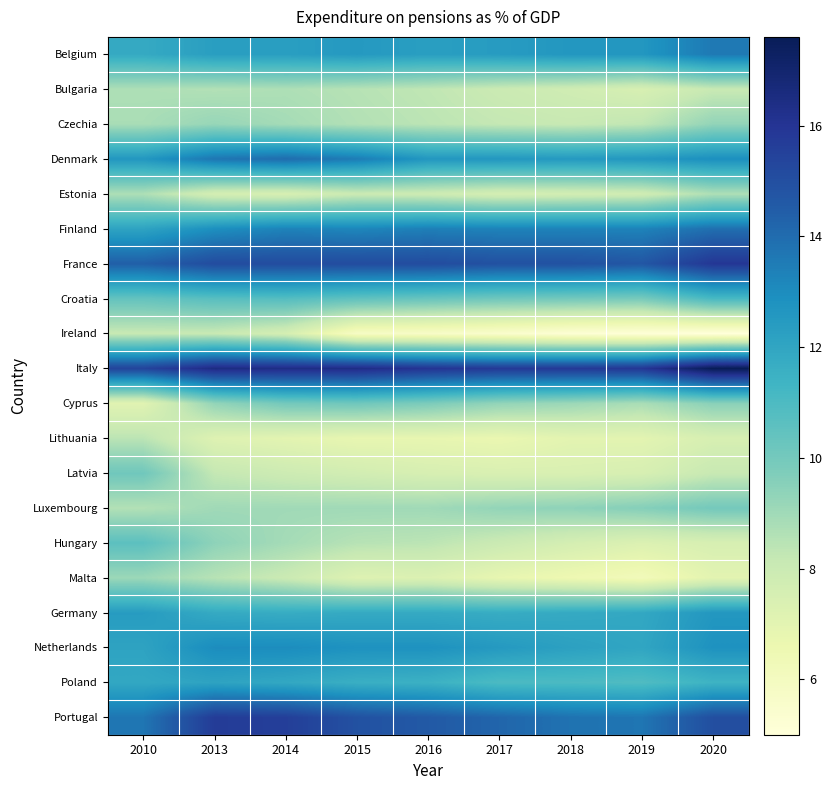

Reading left to right, extract all data points from this chart.

Belgium: 2010=11.8	2013=12.3	2014=12.3	2015=12.5	2016=12.3	2017=12.4	2018=12.6	2019=12.6	2020=13.6
Bulgaria: 2010=8.7	2013=8.6	2014=8.7	2015=8.5	2016=8.3	2017=8.0	2018=7.8	2019=7.5	2020=8.1
Czechia: 2010=8.8	2013=9.2	2014=8.9	2015=8.6	2016=8.4	2017=8.2	2018=8.1	2019=8.3	2020=9.3
Denmark: 2010=12.6	2013=13.7	2014=14.0	2015=13.5	2016=12.6	2017=12.6	2018=12.5	2019=12.6	2020=12.9
Estonia: 2010=8.7	2013=7.6	2014=7.5	2015=8.0	2016=7.9	2017=7.6	2018=7.7	2019=7.8	2020=8.7
Finland: 2010=12.1	2013=12.9	2014=13.3	2015=13.2	2016=13.4	2017=13.3	2018=13.3	2019=13.3	2020=13.9
France: 2010=14.4	2013=15.1	2014=15.1	2015=15.1	2016=15.1	2017=14.9	2018=14.9	2019=14.7	2020=15.9
Croatia: 2010=10.4	2013=10.7	2014=10.8	2015=10.5	2016=10.3	2017=10.1	2018=10.0	2019=9.9	2020=11.1
Ireland: 2010=8.1	2013=8.1	2014=7.6	2015=5.8	2016=5.7	2017=5.5	2018=5.2	2019=5.1	2020=5.0
Italy: 2010=15.4	2013=16.5	2014=16.4	2015=16.4	2016=16.0	2017=15.8	2018=15.8	2019=15.9	2020=17.6
Cyprus: 2010=7.1	2013=9.3	2014=10.0	2015=10.1	2016=9.8	2017=9.3	2018=9.1	2019=8.8	2020=9.5
Lithuania: 2010=8.4	2013=7.2	2014=7.0	2015=6.8	2016=6.8	2017=6.7	2018=7.0	2019=7.0	2020=7.5
Latvia: 2010=10.1	2013=8.2	2014=7.9	2015=7.7	2016=7.5	2017=7.4	2018=7.4	2019=7.5	2020=8.1
Luxembourg: 2010=8.6	2013=9.0	2014=9.0	2015=9.0	2016=9.0	2017=9.3	2018=9.4	2019=9.6	2020=10.0
Hungary: 2010=10.6	2013=9.4	2014=8.9	2015=8.5	2016=8.4	2017=8.0	2018=7.6	2019=7.3	2020=7.5
Malta: 2010=9.1	2013=8.5	2014=8.0	2015=7.2	2016=7.3	2017=6.8	2018=6.5	2019=6.2	2020=7.0
Germany: 2010=12.4	2013=11.8	2014=11.7	2015=11.8	2016=11.8	2017=11.7	2018=11.8	2019=11.9	2020=12.6
Netherlands: 2010=12.1	2013=13.0	2014=13.0	2015=12.8	2016=12.8	2017=12.5	2018=12.2	2019=12.0	2020=12.8
Poland: 2010=11.9	2013=12.1	2014=11.9	2015=11.6	2016=11.5	2017=11.0	2018=11.0	2019=10.9	2020=11.4
Portugal: 2010=13.7	2013=15.7	2014=15.6	2015=14.9	2016=14.6	2017=14.2	2018=13.8	2019=13.7	2020=15.0